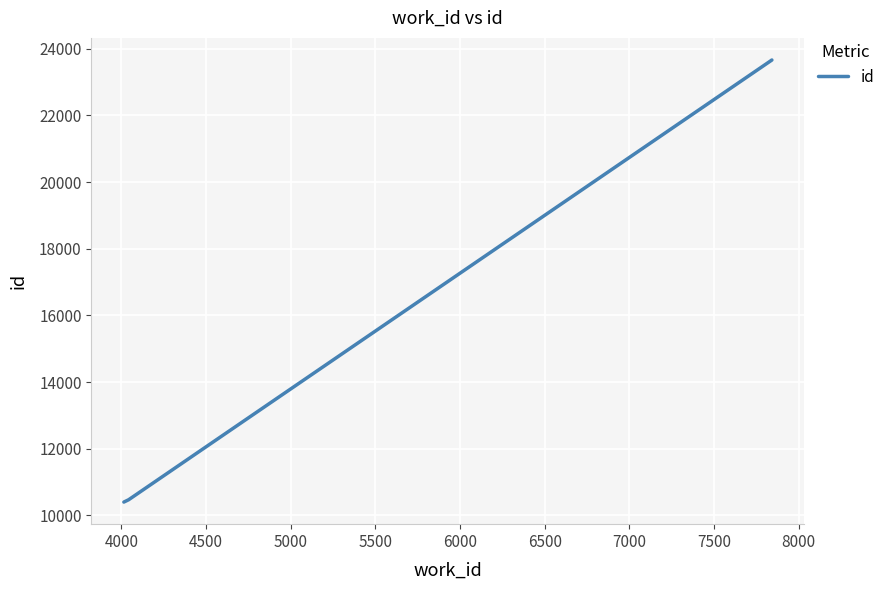

What is the difference between the second highest and minimum values?

13263